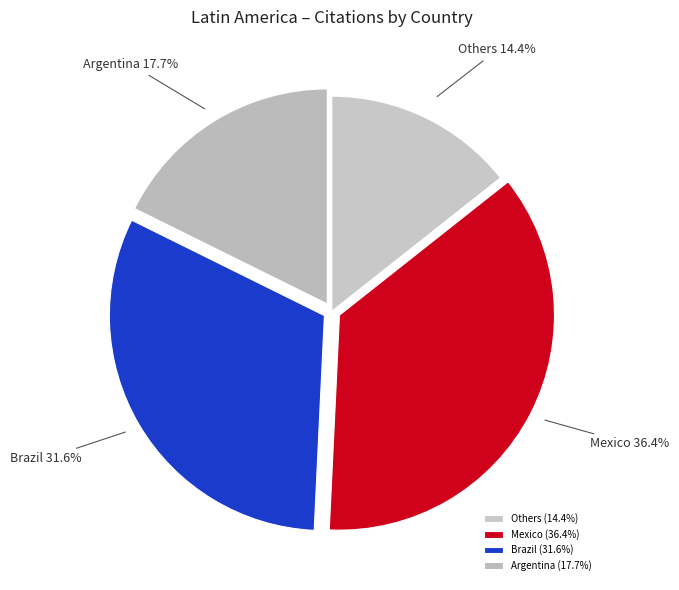

To the nearest percent, what is the difference between the largest and smallest slice percentages?

22%